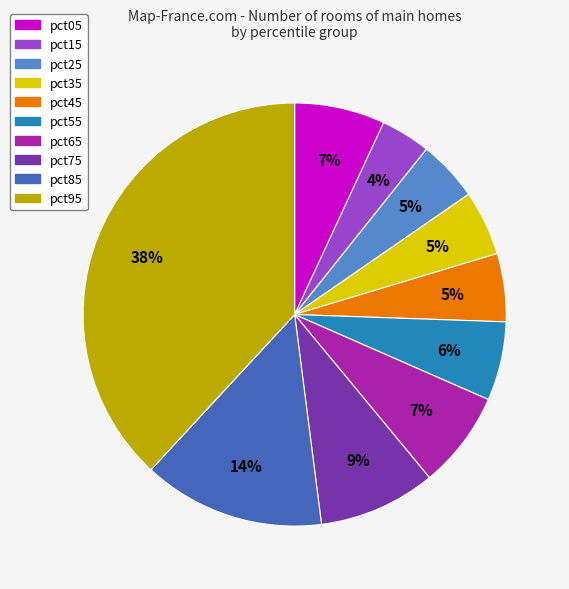

To the nearest percent, what is the difference between the pct45 and pct55 slice percentages?

1%